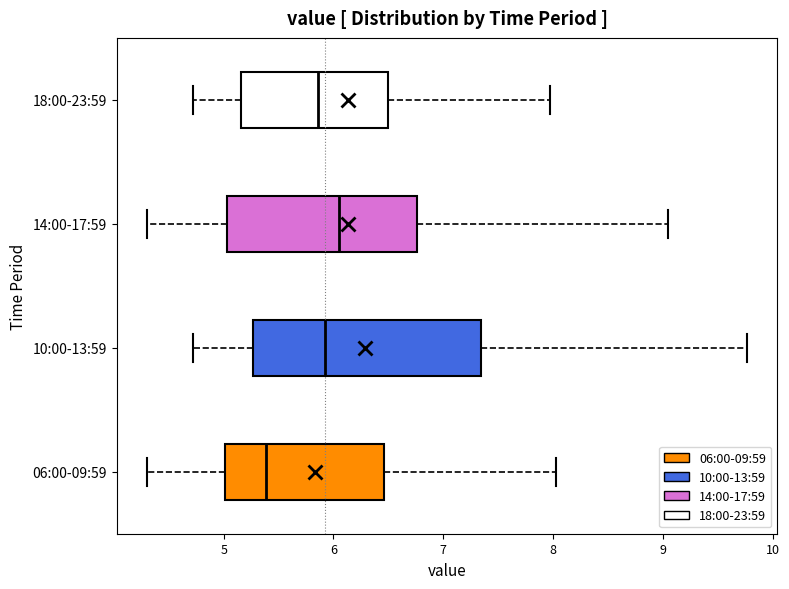

Reading bottom to top, transcribe this box plot: for each box, give where its median line is, the range the box spans, and where its two whiskers end, as read against the x-axis. The values are not printed on the chart, so give them approximately, as read against the axis.

06:00-09:59: median 5.4, box 5.0 to 6.5, whiskers 4.3 to 8.0
10:00-13:59: median 5.9, box 5.3 to 7.3, whiskers 4.7 to 9.8
14:00-17:59: median 6.1, box 5.0 to 6.8, whiskers 4.3 to 9.1
18:00-23:59: median 5.9, box 5.2 to 6.5, whiskers 4.7 to 8.0